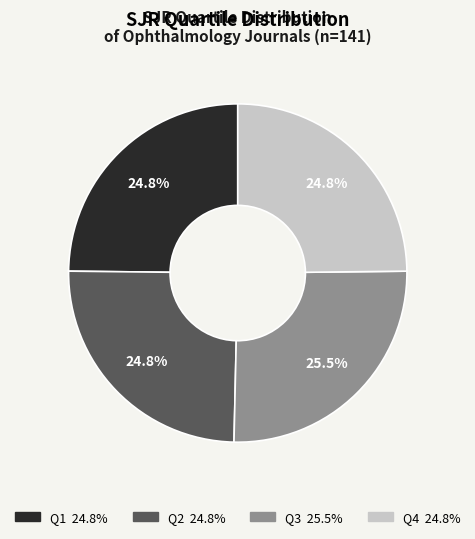

Does Q4 account for over 50% of the chart?

No